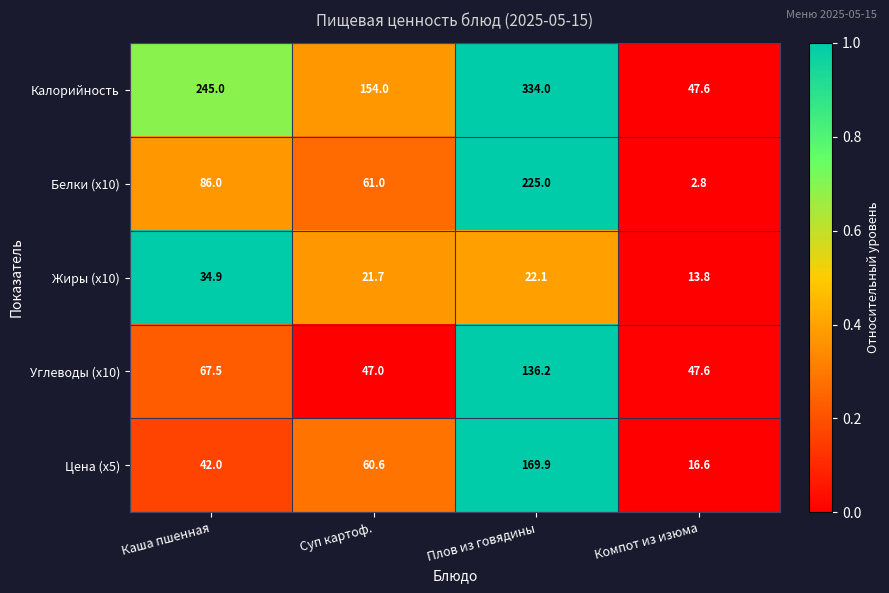

What is the average value of the Углеводы (x10) series?

74.6